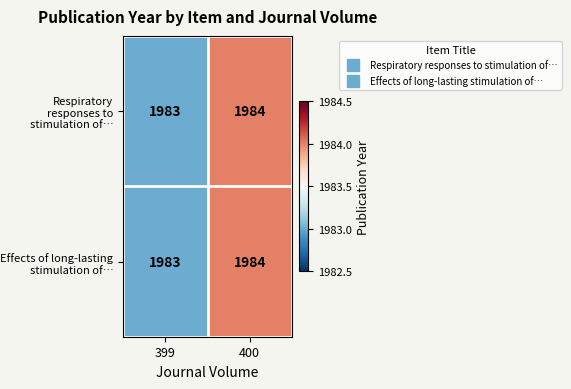

Count the number of categories in the chart.

2